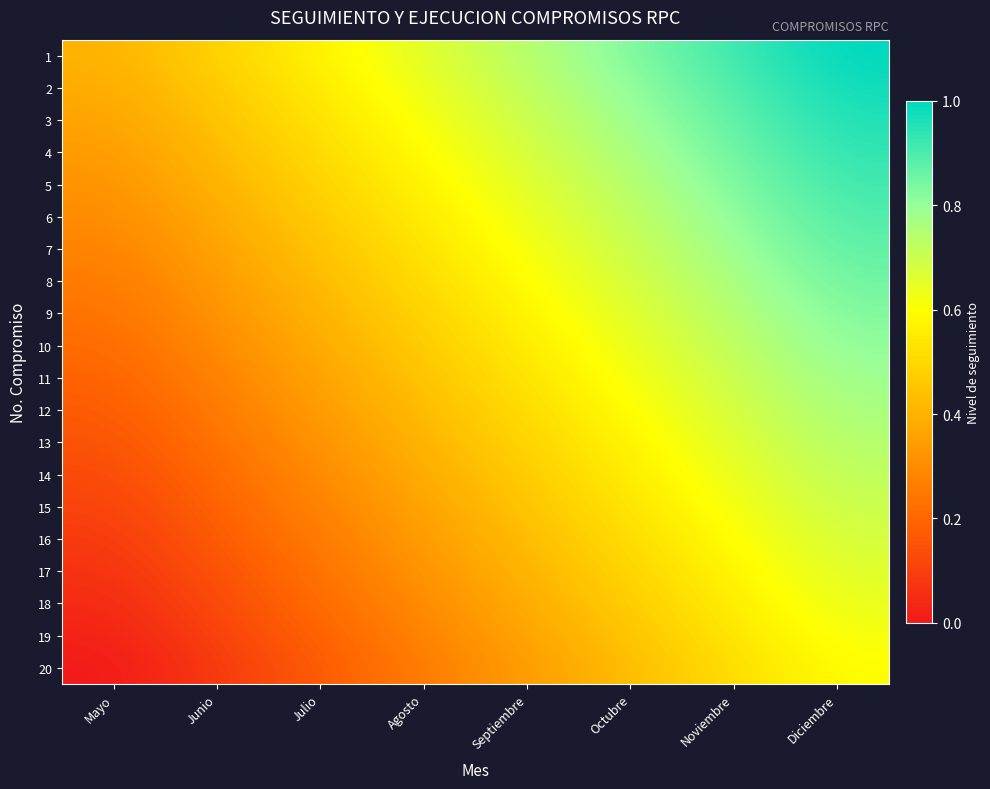

Reading left to right, transcribe all the data shown in this chart.

1: Mayo=0.4	Junio=0.5	Julio=0.6	Agosto=0.7	Septiembre=0.7	Octubre=0.8	Noviembre=0.9	Diciembre=1.0
2: Mayo=0.4	Junio=0.5	Julio=0.6	Agosto=0.6	Septiembre=0.7	Octubre=0.8	Noviembre=0.9	Diciembre=1.0
3: Mayo=0.4	Junio=0.4	Julio=0.5	Agosto=0.6	Septiembre=0.7	Octubre=0.8	Noviembre=0.9	Diciembre=1.0
4: Mayo=0.3	Junio=0.4	Julio=0.5	Agosto=0.6	Septiembre=0.7	Octubre=0.8	Noviembre=0.9	Diciembre=0.9
5: Mayo=0.3	Junio=0.4	Julio=0.5	Agosto=0.6	Septiembre=0.7	Octubre=0.7	Noviembre=0.8	Diciembre=0.9
6: Mayo=0.3	Junio=0.4	Julio=0.5	Agosto=0.6	Septiembre=0.6	Octubre=0.7	Noviembre=0.8	Diciembre=0.9
7: Mayo=0.3	Junio=0.4	Julio=0.4	Agosto=0.5	Septiembre=0.6	Octubre=0.7	Noviembre=0.8	Diciembre=0.9
8: Mayo=0.3	Junio=0.3	Julio=0.4	Agosto=0.5	Septiembre=0.6	Octubre=0.7	Noviembre=0.8	Diciembre=0.9
9: Mayo=0.2	Junio=0.3	Julio=0.4	Agosto=0.5	Septiembre=0.6	Octubre=0.7	Noviembre=0.7	Diciembre=0.8
10: Mayo=0.2	Junio=0.3	Julio=0.4	Agosto=0.5	Septiembre=0.6	Octubre=0.6	Noviembre=0.7	Diciembre=0.8
11: Mayo=0.2	Junio=0.3	Julio=0.4	Agosto=0.4	Septiembre=0.5	Octubre=0.6	Noviembre=0.7	Diciembre=0.8
12: Mayo=0.2	Junio=0.3	Julio=0.3	Agosto=0.4	Septiembre=0.5	Octubre=0.6	Noviembre=0.7	Diciembre=0.8
13: Mayo=0.1	Junio=0.2	Julio=0.3	Agosto=0.4	Septiembre=0.5	Octubre=0.6	Noviembre=0.7	Diciembre=0.7
14: Mayo=0.1	Junio=0.2	Julio=0.3	Agosto=0.4	Septiembre=0.5	Octubre=0.6	Noviembre=0.6	Diciembre=0.7
15: Mayo=0.1	Junio=0.2	Julio=0.3	Agosto=0.4	Septiembre=0.4	Octubre=0.5	Noviembre=0.6	Diciembre=0.7
16: Mayo=0.1	Junio=0.2	Julio=0.3	Agosto=0.3	Septiembre=0.4	Octubre=0.5	Noviembre=0.6	Diciembre=0.7
17: Mayo=0.1	Junio=0.1	Julio=0.2	Agosto=0.3	Septiembre=0.4	Octubre=0.5	Noviembre=0.6	Diciembre=0.7
18: Mayo=0.0	Junio=0.1	Julio=0.2	Agosto=0.3	Septiembre=0.4	Octubre=0.5	Noviembre=0.6	Diciembre=0.6
19: Mayo=0.0	Junio=0.1	Julio=0.2	Agosto=0.3	Septiembre=0.4	Octubre=0.4	Noviembre=0.5	Diciembre=0.6
20: Mayo=0.0	Junio=0.1	Julio=0.2	Agosto=0.3	Septiembre=0.3	Octubre=0.4	Noviembre=0.5	Diciembre=0.6